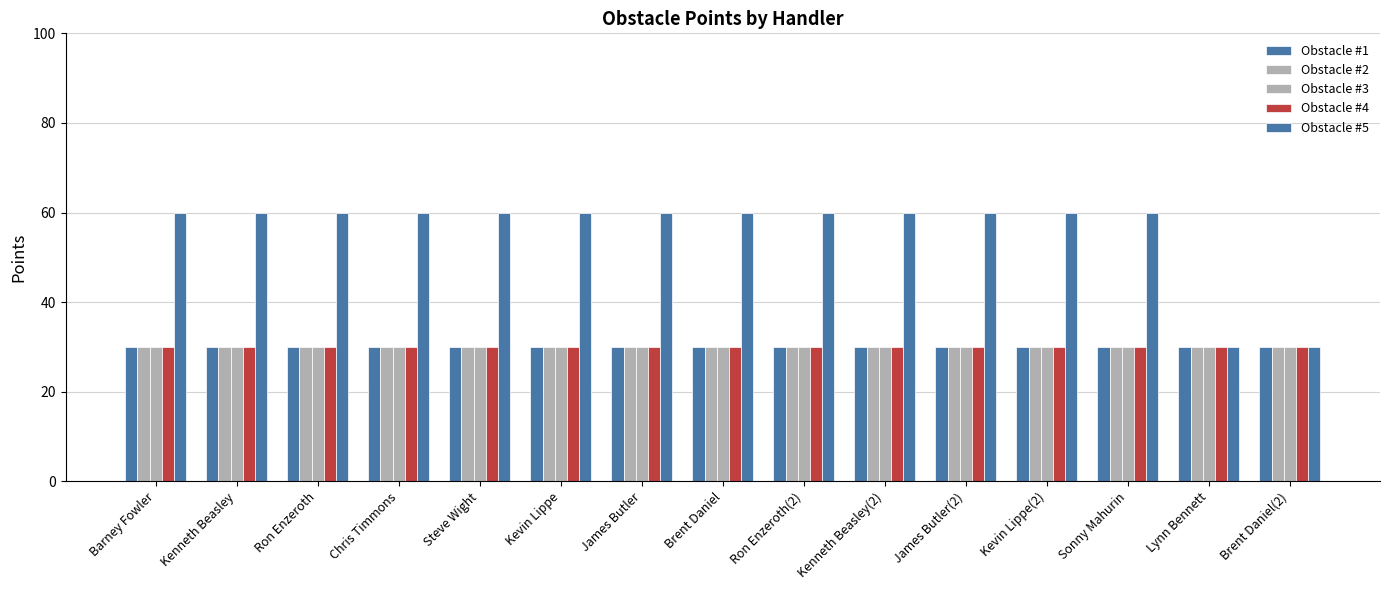

How many categories are shown in the chart?

15